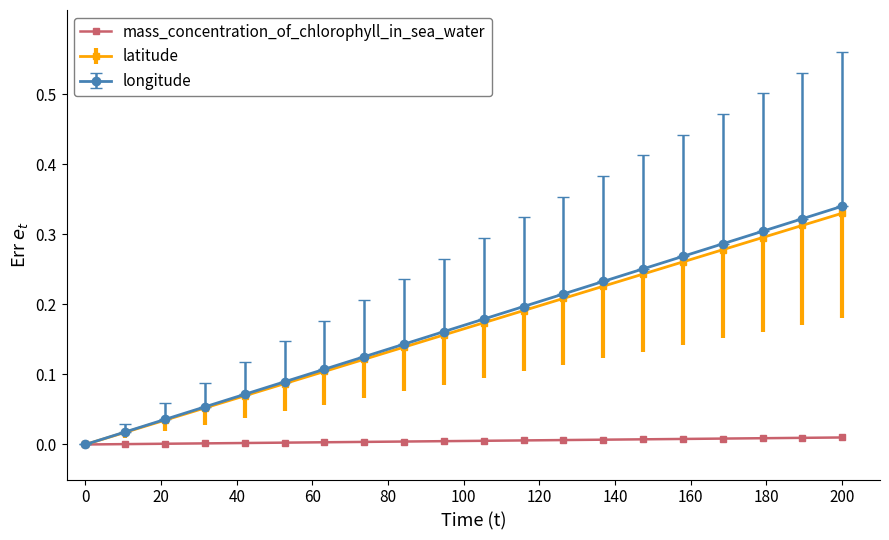

True or false: longitude has more than 0 points higher than both neighbors.

False